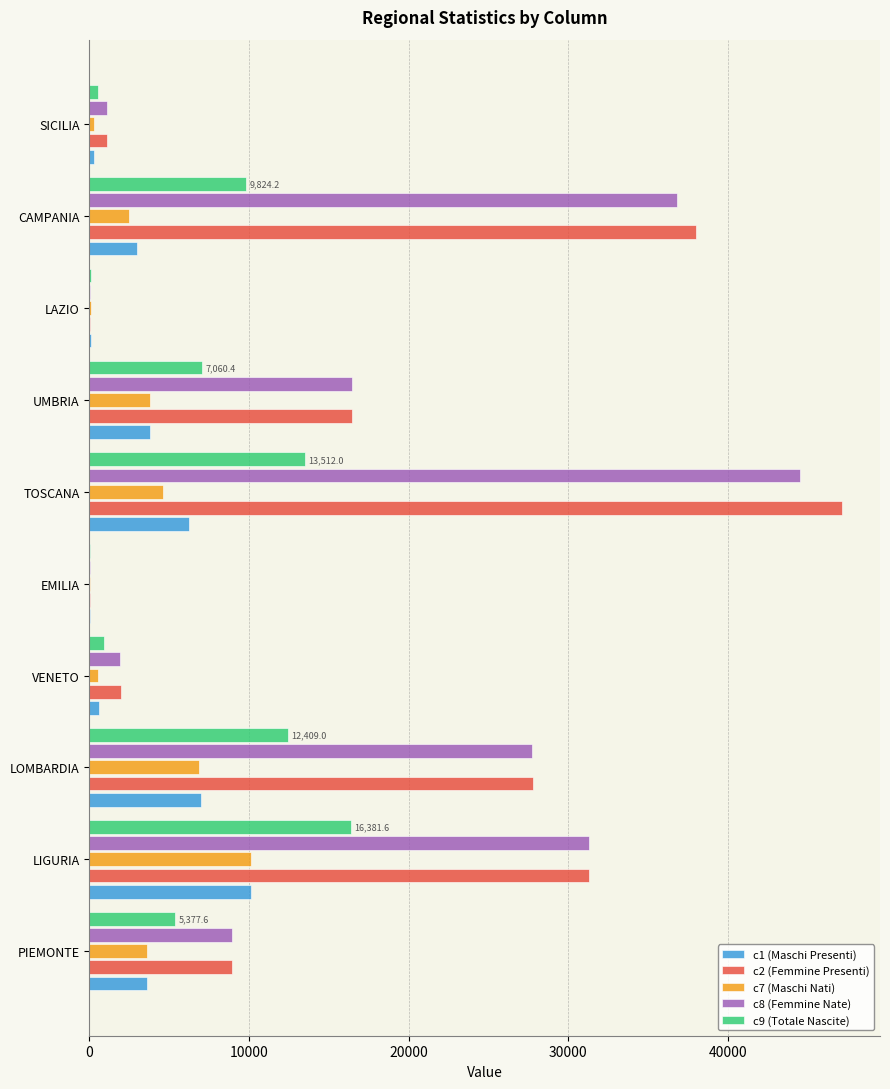

What is the sum of all c8 (Femmine Nate) values?

168759.0